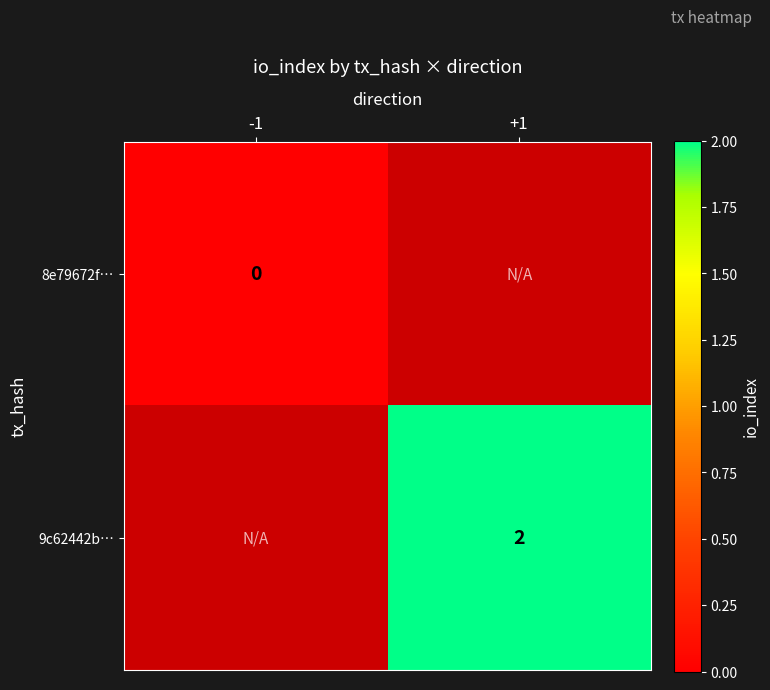

Is it true that 9c62442b… equals 1 at +1?

False